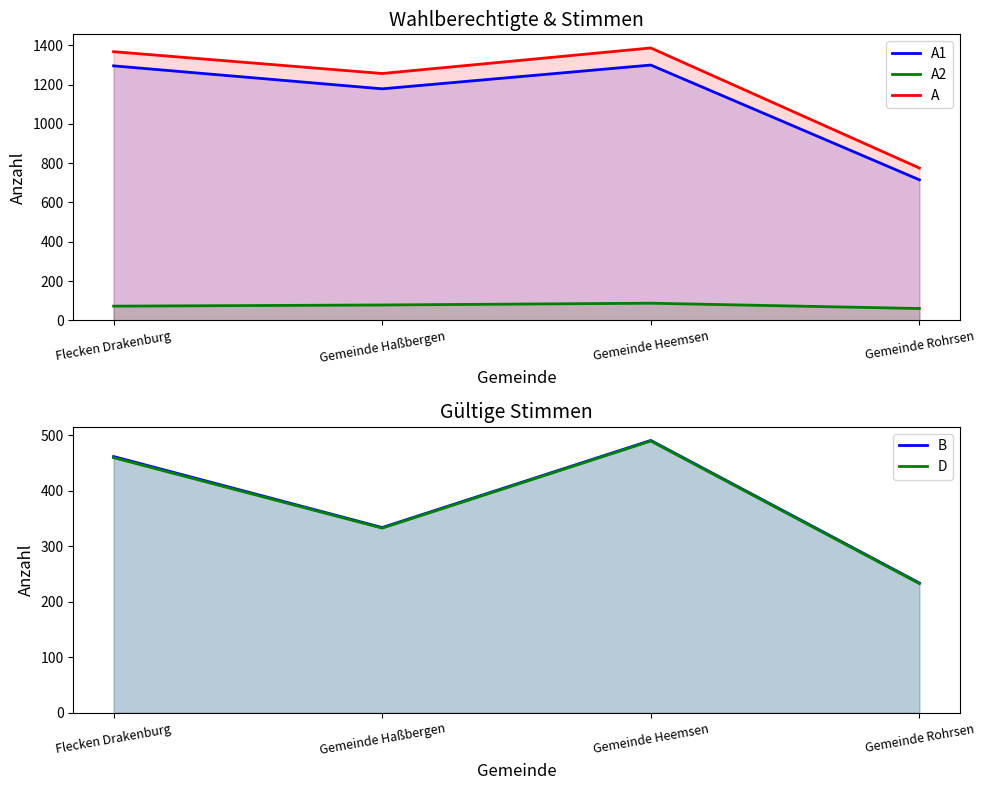

What is the highest value of the B series?

491